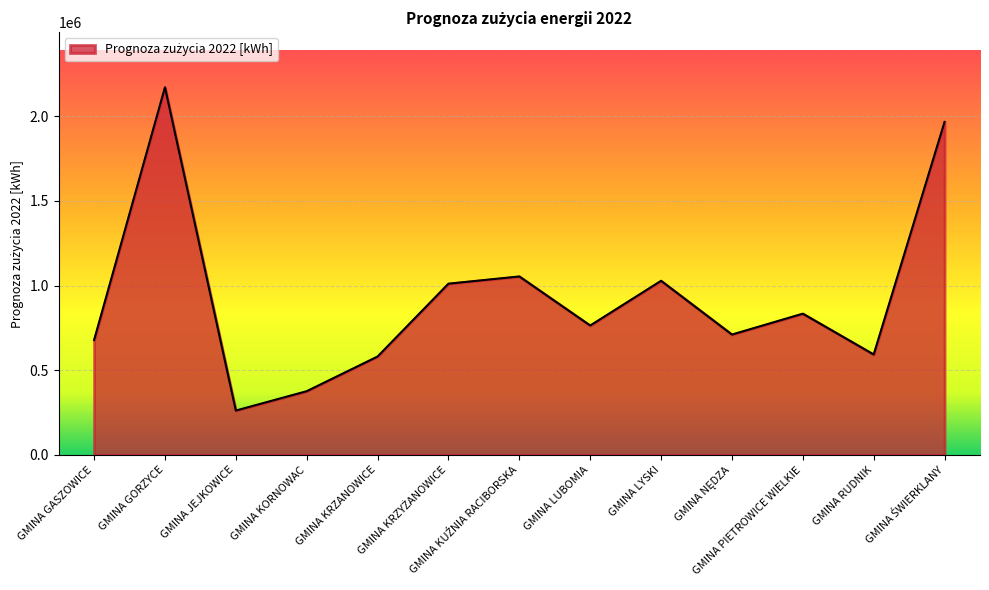

What is the minimum value shown in the chart?

262000